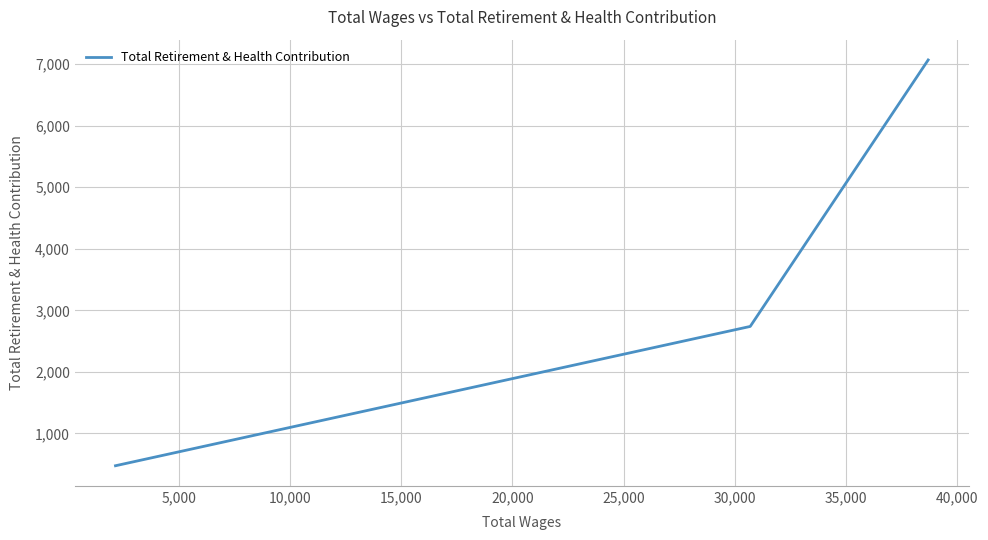

What is the maximum value shown in the chart?

7067